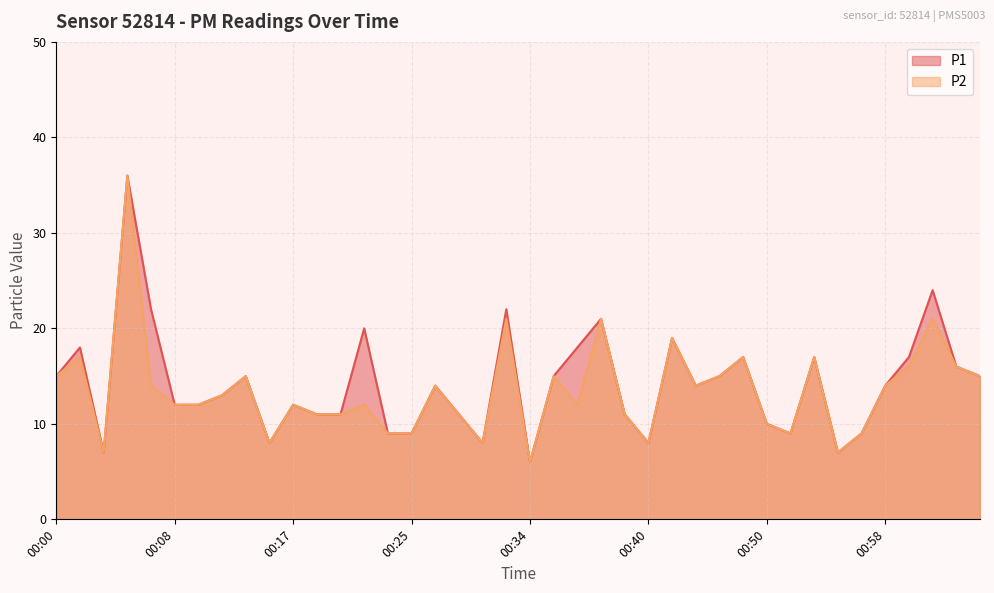

At which label does P1 reach its peak?

00:06